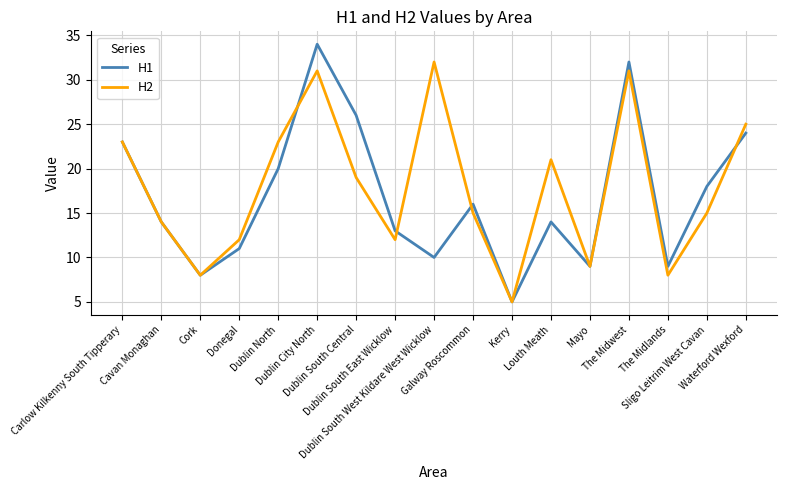

Where is H2 nearest to the value 18?

Dublin South Central